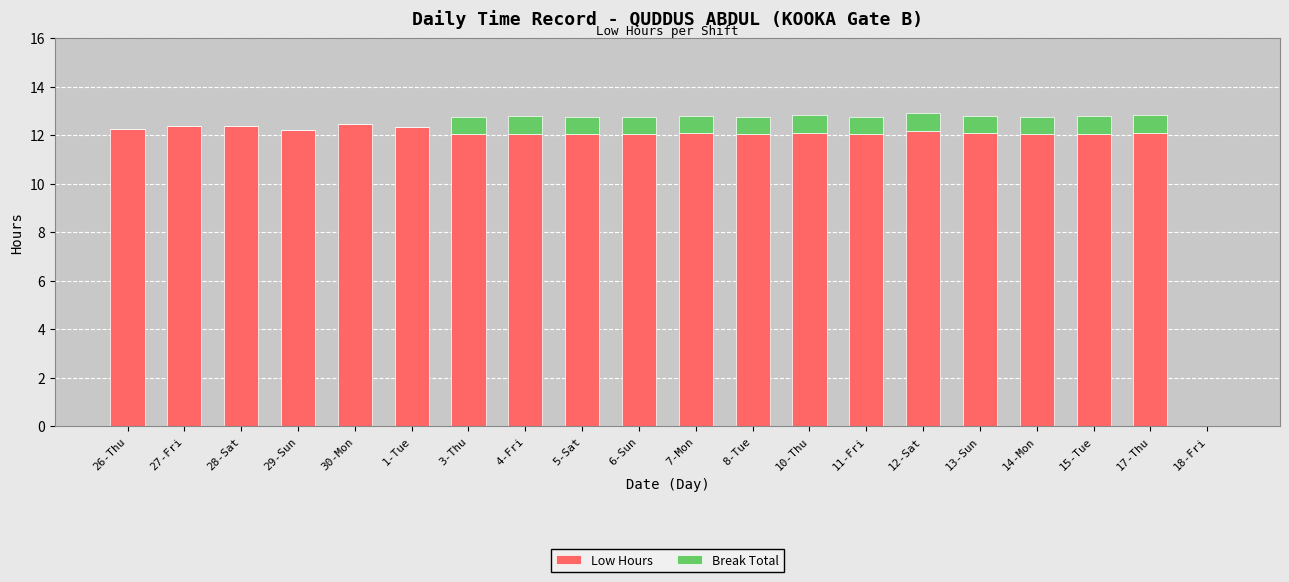

What is the maximum value for Low Hours?

12.5